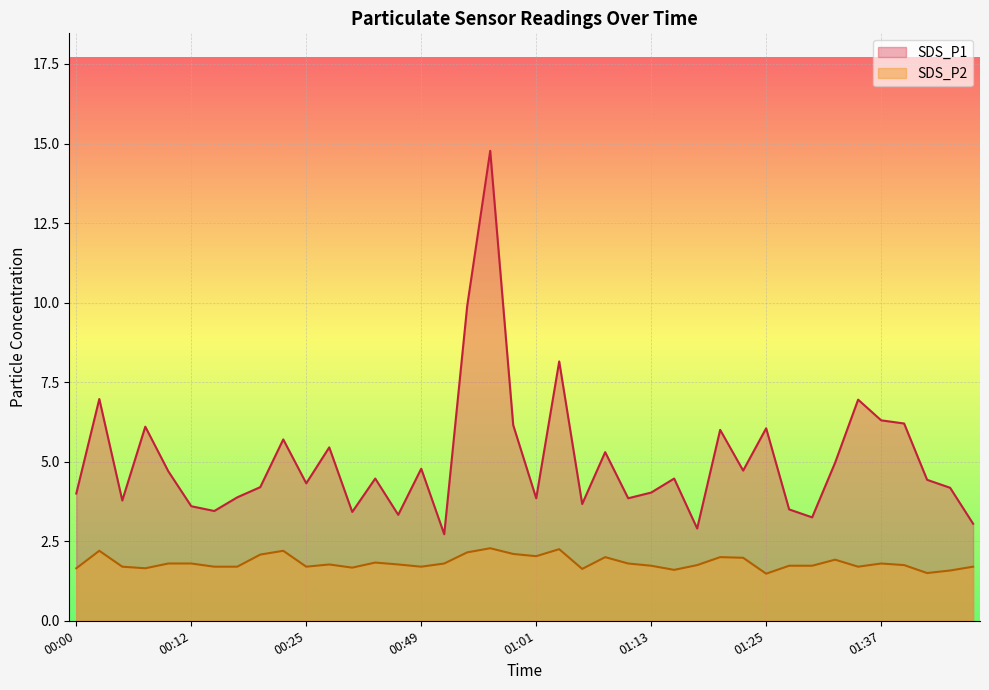

Reading right to left, what are all the values shown in this chart?

SDS_P1: 01:47=3.0	01:45=4.2	01:42=4.4	01:40=6.2	01:37=6.3	01:35=7.0	01:33=5.0	01:30=3.2	01:28=3.5	01:25=6.0	01:23=4.7	01:20=6.0	01:18=2.9	01:16=4.5	01:13=4.0	01:11=3.9	01:08=5.3	01:06=3.7	01:03=8.2	01:01=3.9	00:58=6.2	00:56=14.8	00:54=9.9	00:51=2.7	00:49=4.8	00:35=3.3	00:32=4.5	00:30=3.4	00:27=5.5	00:25=4.3	00:22=5.7	00:20=4.2	00:17=3.9	00:15=3.5	00:12=3.6	00:10=4.7	00:08=6.1	00:05=3.8	00:03=7.0	00:00=4.0
SDS_P2: 01:47=1.7	01:45=1.6	01:42=1.5	01:40=1.8	01:37=1.8	01:35=1.7	01:33=1.9	01:30=1.7	01:28=1.7	01:25=1.5	01:23=2.0	01:20=2.0	01:18=1.8	01:16=1.6	01:13=1.7	01:11=1.8	01:08=2.0	01:06=1.6	01:03=2.2	01:01=2.0	00:58=2.1	00:56=2.3	00:54=2.1	00:51=1.8	00:49=1.7	00:35=1.8	00:32=1.8	00:30=1.7	00:27=1.8	00:25=1.7	00:22=2.2	00:20=2.1	00:17=1.7	00:15=1.7	00:12=1.8	00:10=1.8	00:08=1.6	00:05=1.7	00:03=2.2	00:00=1.6